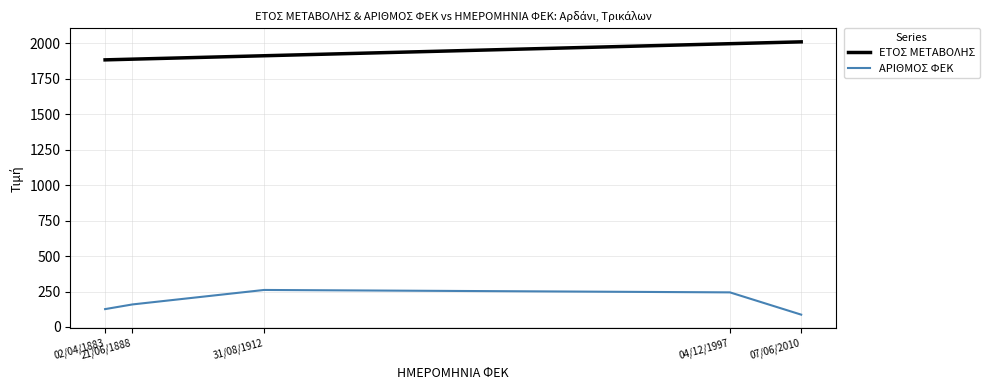

What is the total value across all series at 21/06/1888?

2047